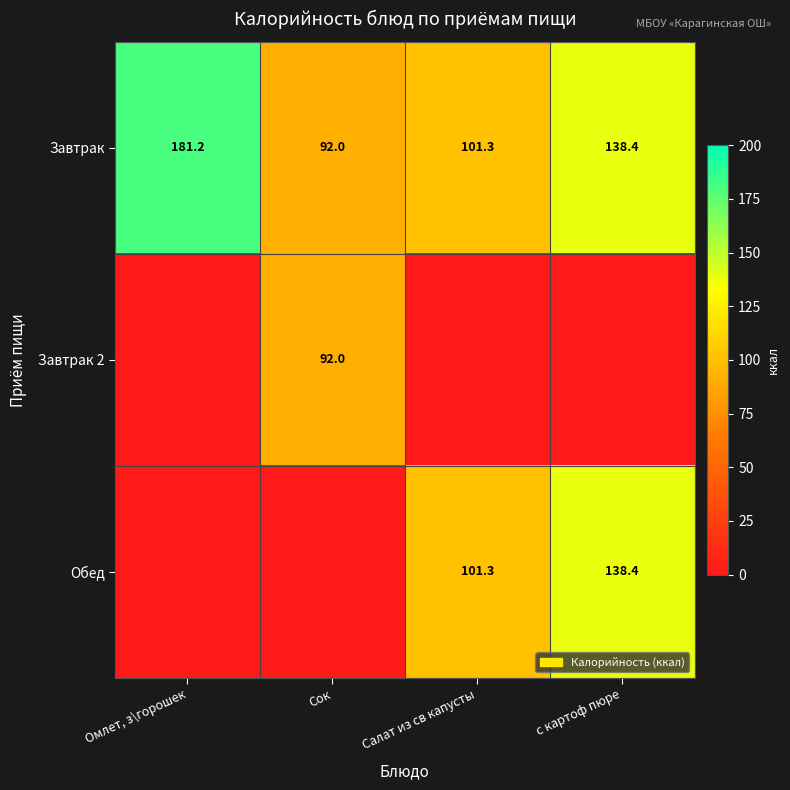

How many categories are shown in the chart?

4